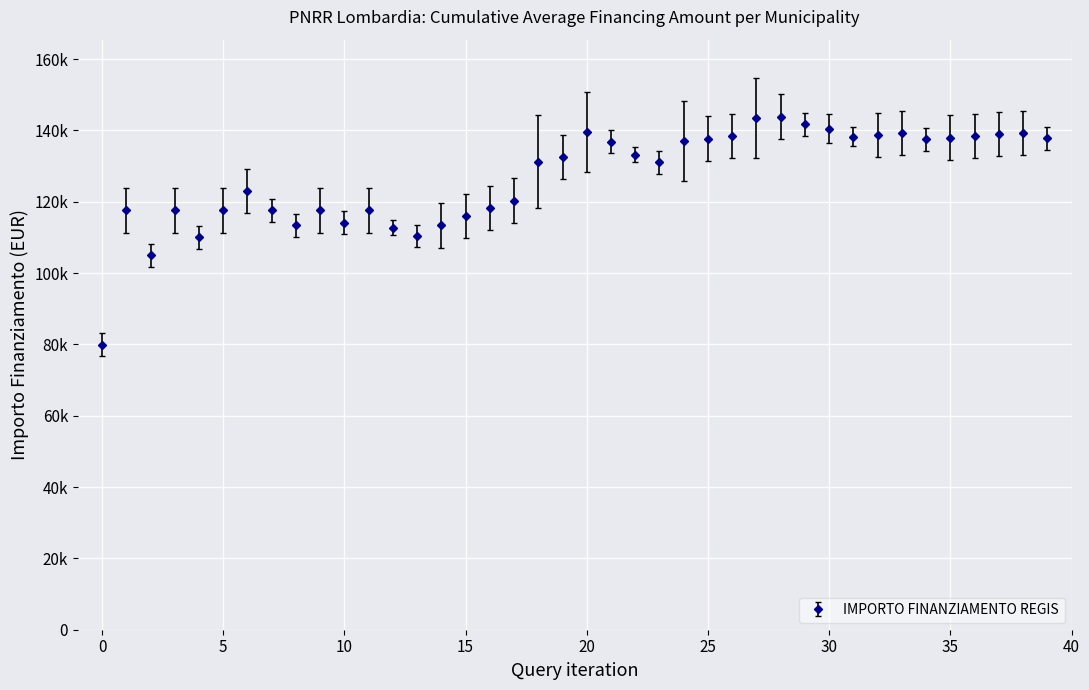

Is this an area chart (filled region under the line)?

No